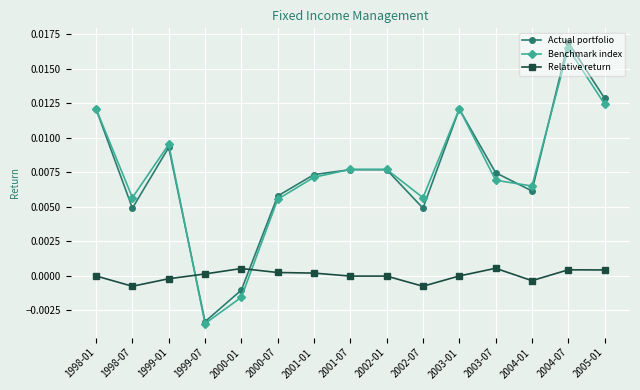

How many intersections are there between Actual portfolio and Relative return?

2